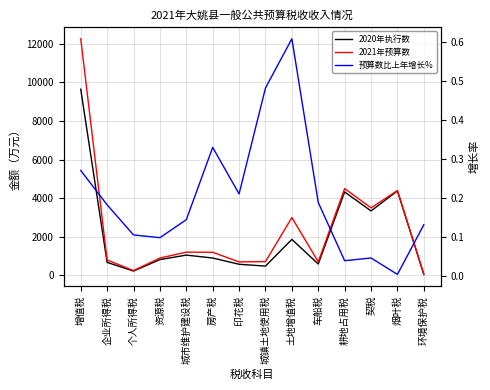

The 2020年执行数 series shows 4327.0 at 耕地占用税. True or false?

True